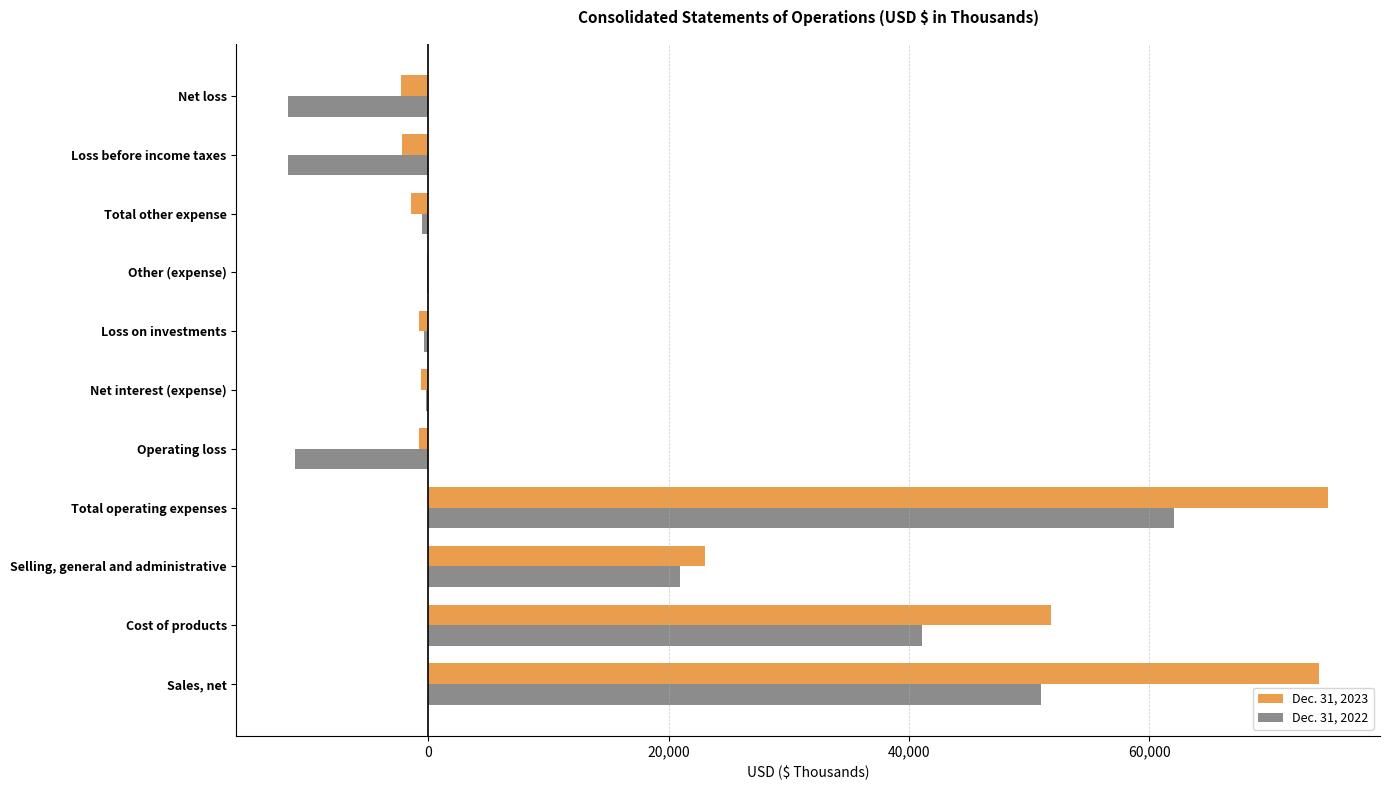

At which category is the sum across all series the highest?

Total operating expenses